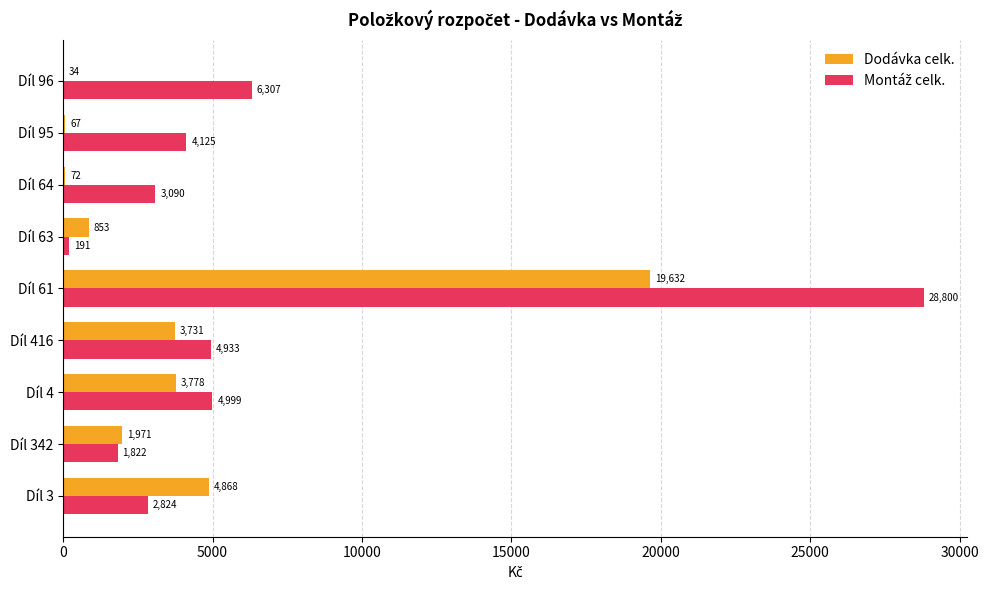

Is it true that Dodávka celk. equals 6811.8 at Díl 61?

False